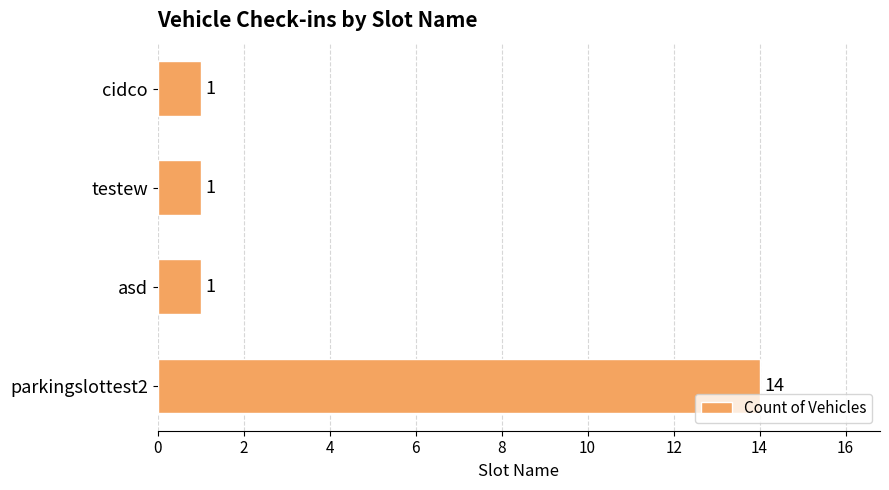

What is the difference between the maximum and second lowest values?

13